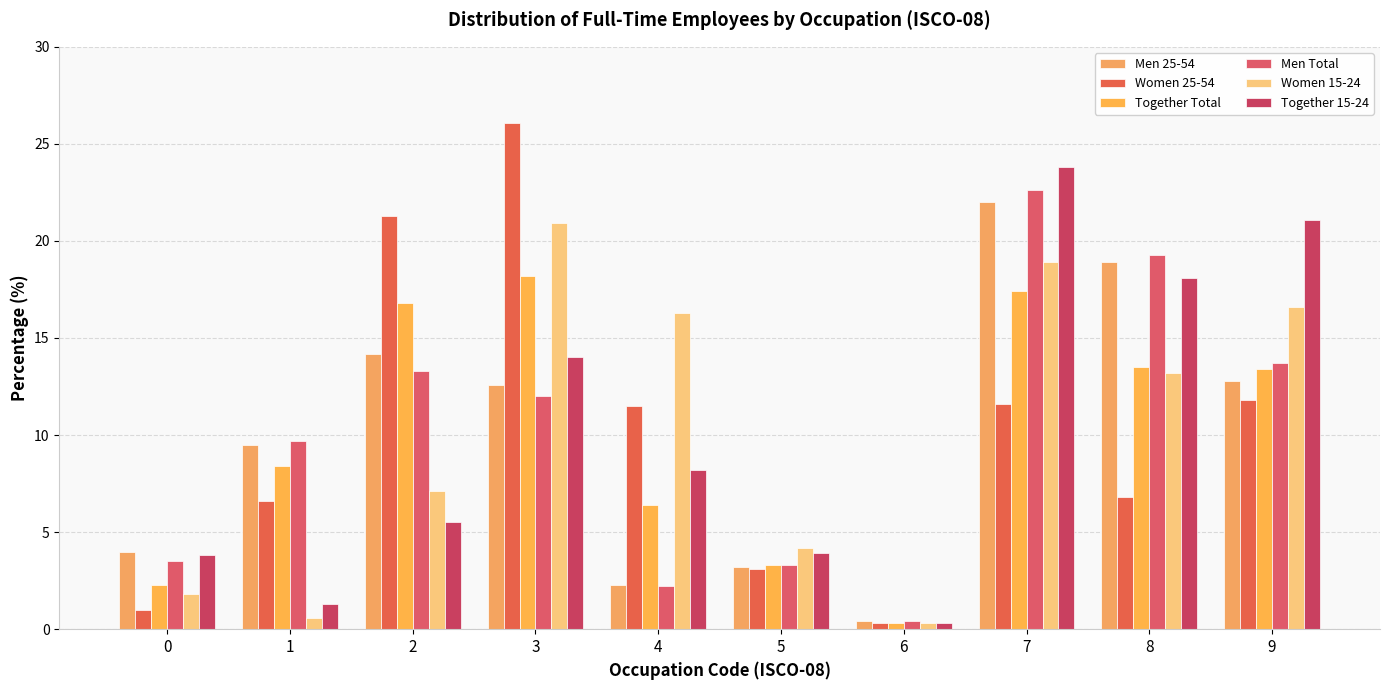

Is it true that Men 25-54 equals 0.5 at 6?

False